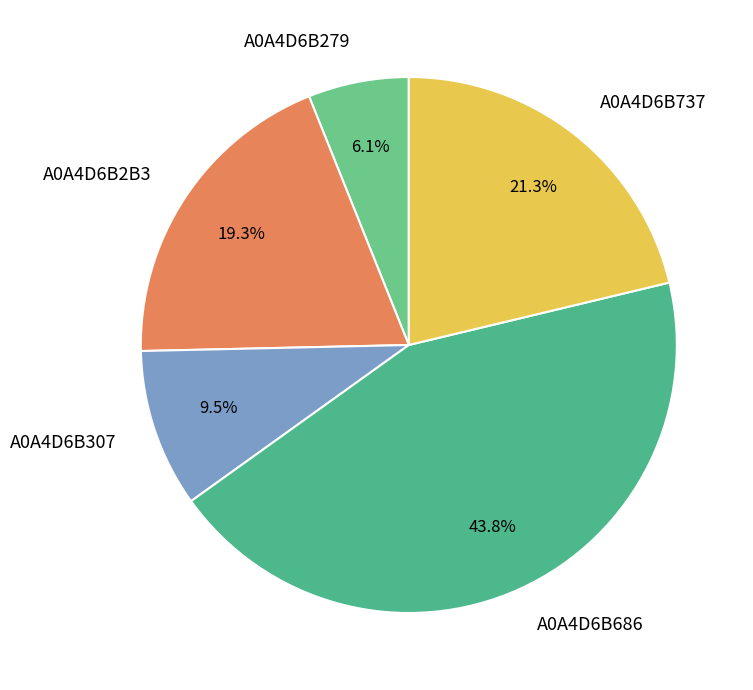

Between A0A4D6B307 and A0A4D6B686, which is larger?

A0A4D6B686